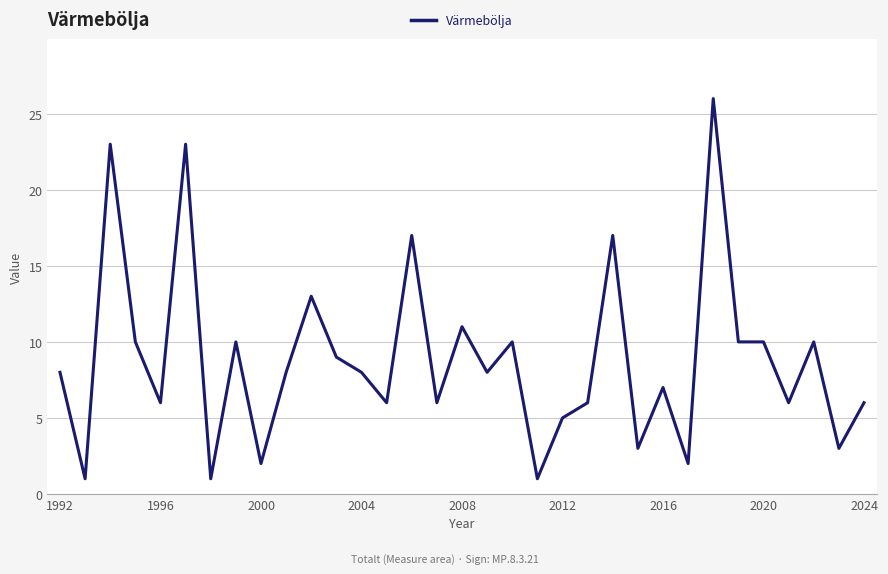

What is the greatest value displayed?

26